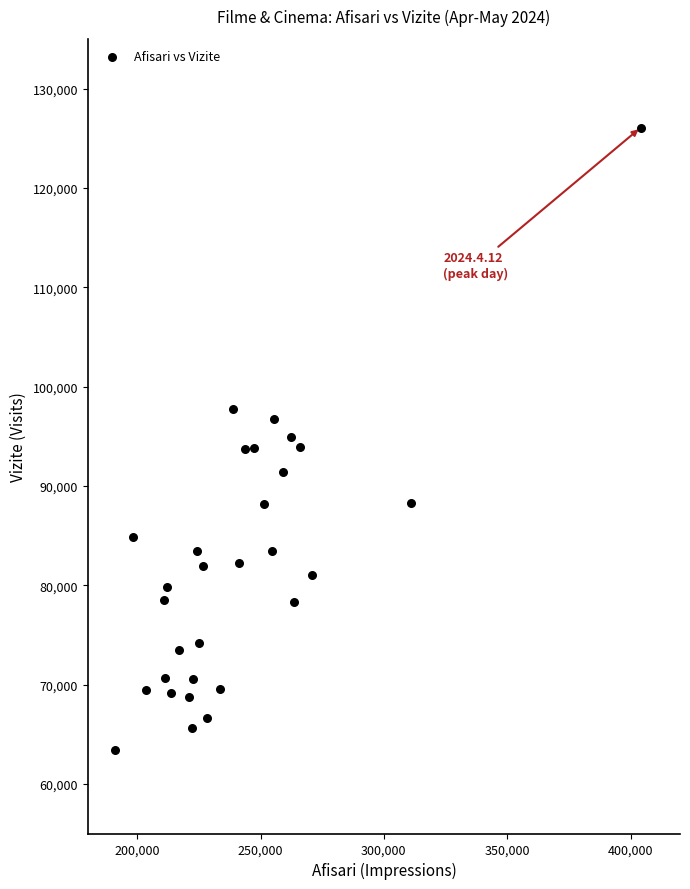

What is the range of Y values (max minus min)?

62676